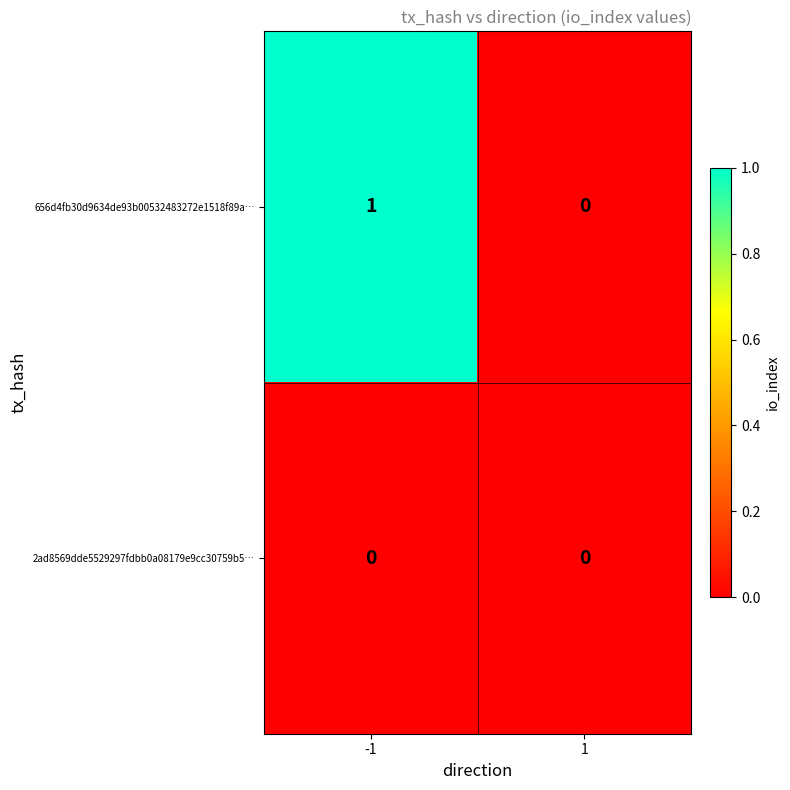

The 656d4fb30d9634de93b00532483272e1518f89a… series shows 1 at -1. True or false?

True